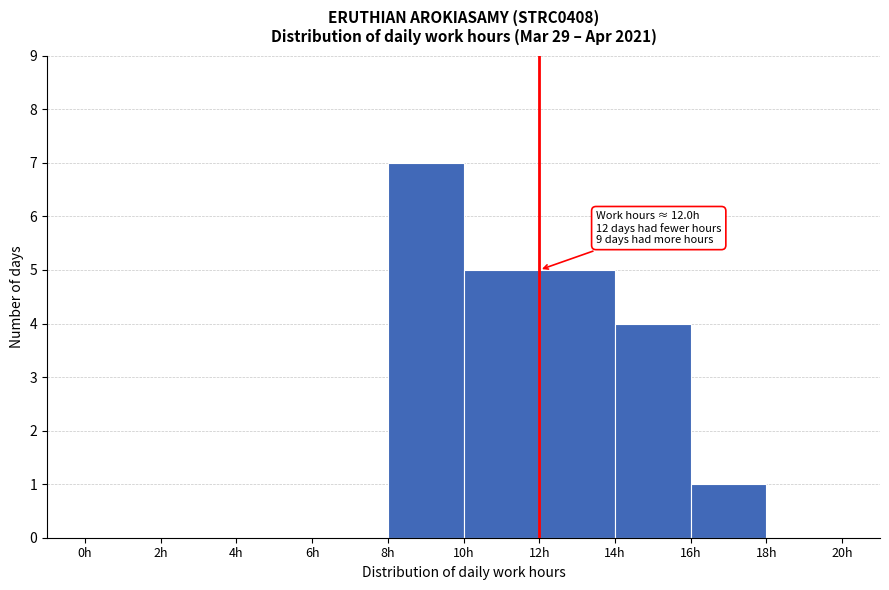

Over which range of the x-axis is the bar tallest?

8 to 10